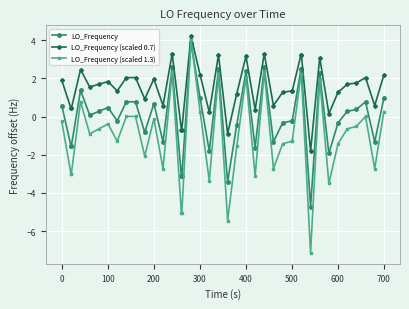

What is the sum of all LO_Frequency (scaled 1.3) values?

-40.0